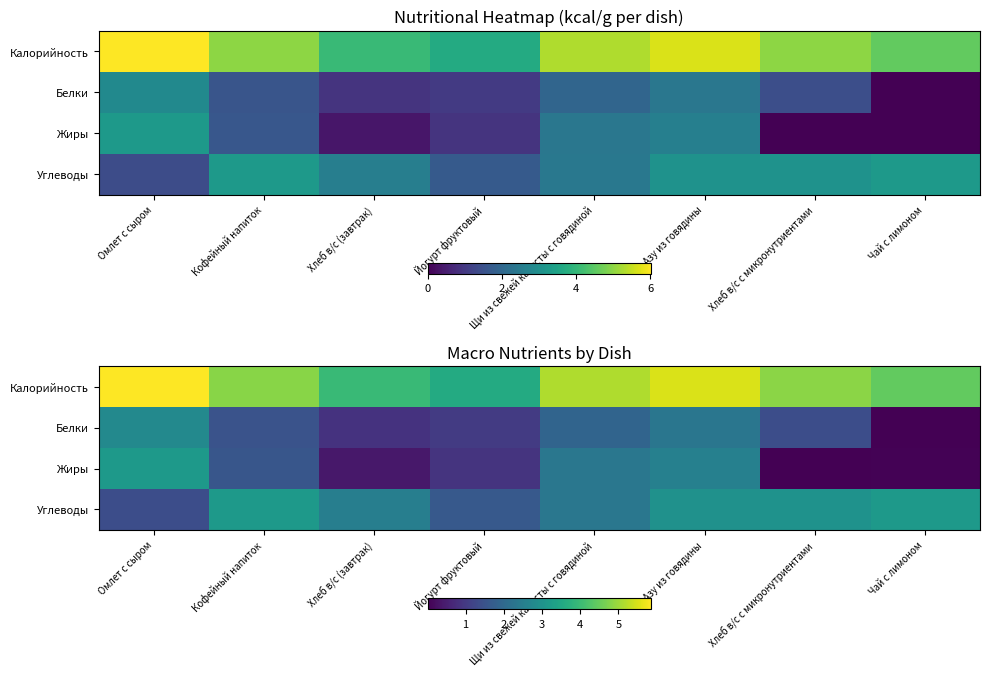

List the labels in order of Жиры value, largest first.

Омлет с сыром, Азу из говядины, Щи из свежей капусты с говядиной, Кофейный напиток, Йогурт фруктовый, Хлеб в/с (завтрак), Чай с лимоном, Хлеб в/с с микронутриентами